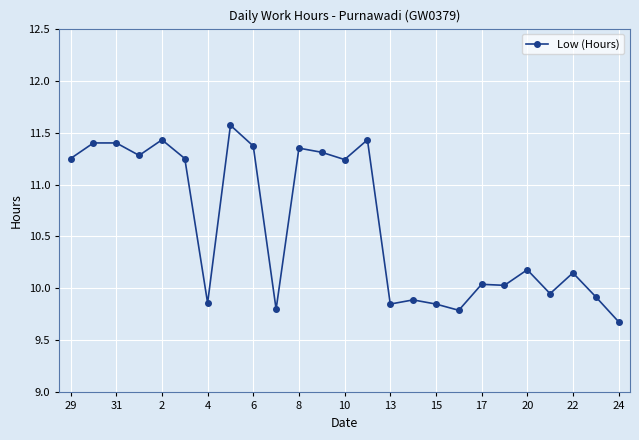

What is the smallest value displayed?

9.7